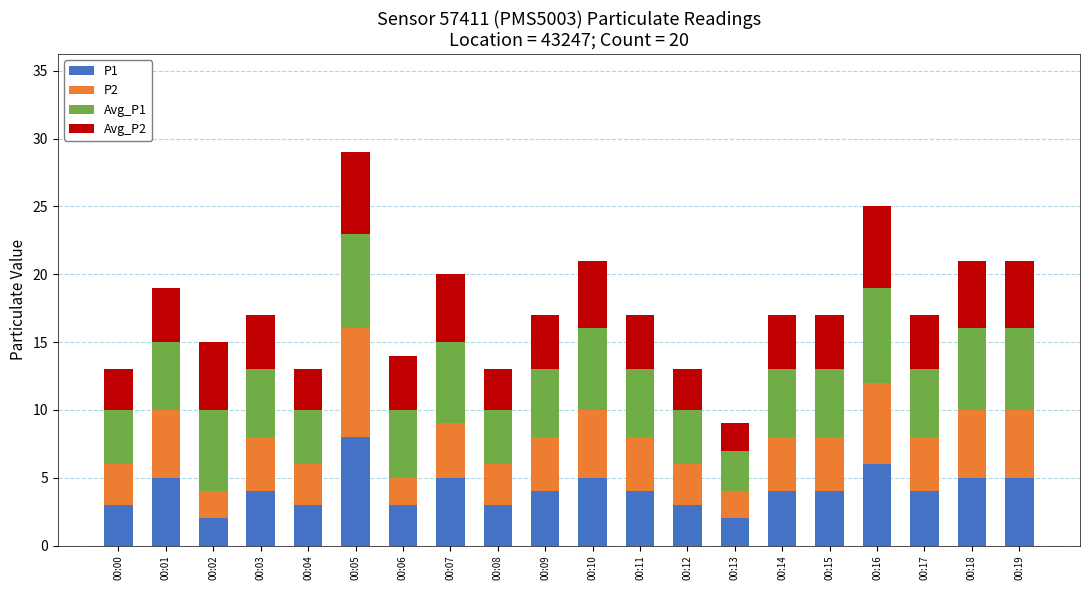

At which label does P1 reach its peak?

00:05